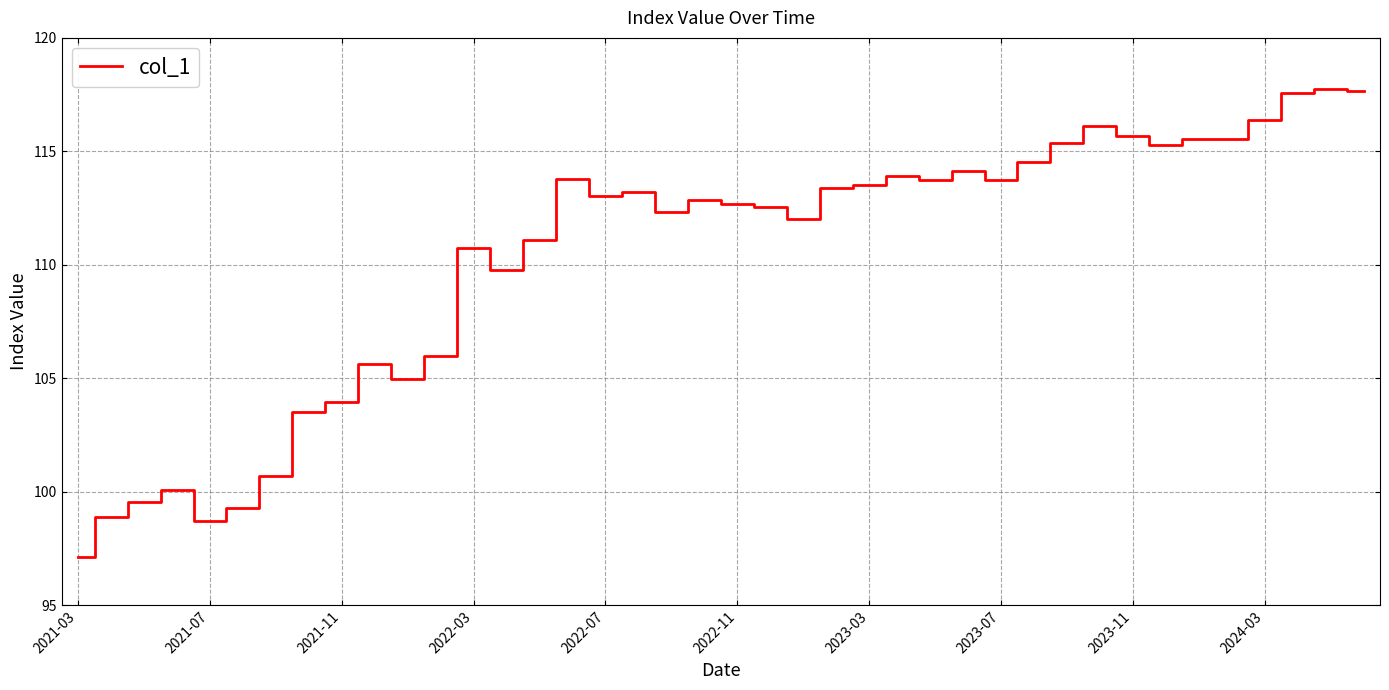

What is the minimum value shown in the chart?

97.2